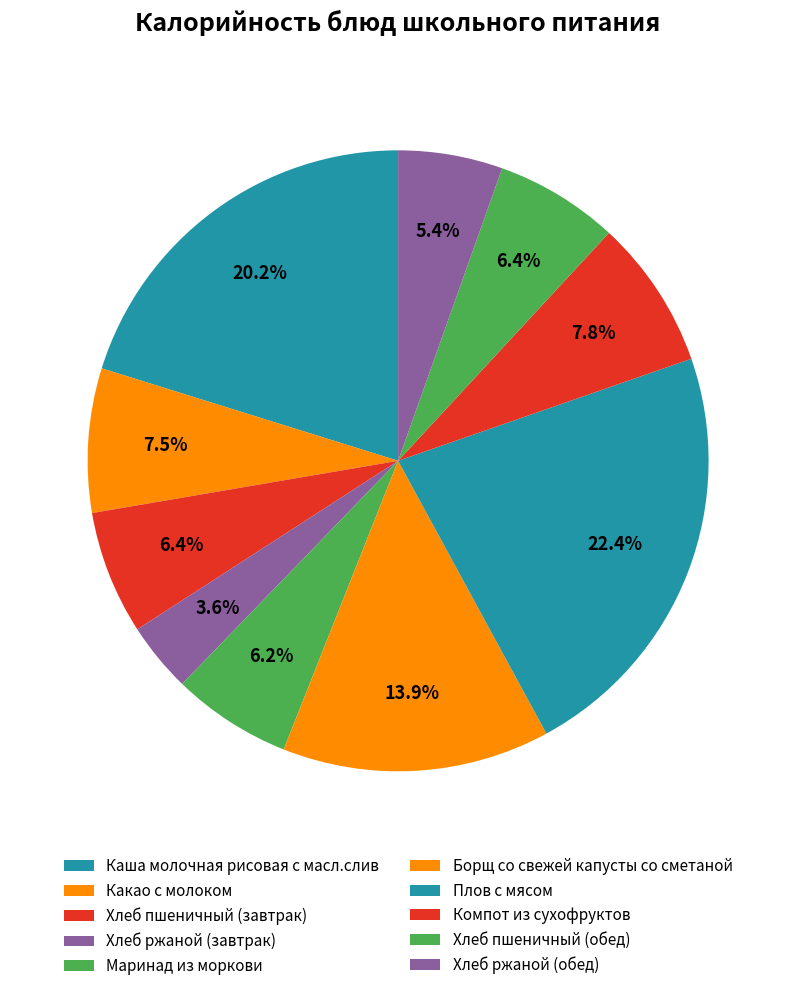

What is the change in value from Борщ со свежей капусты со сметаной to Плов с мясом?

+121.0